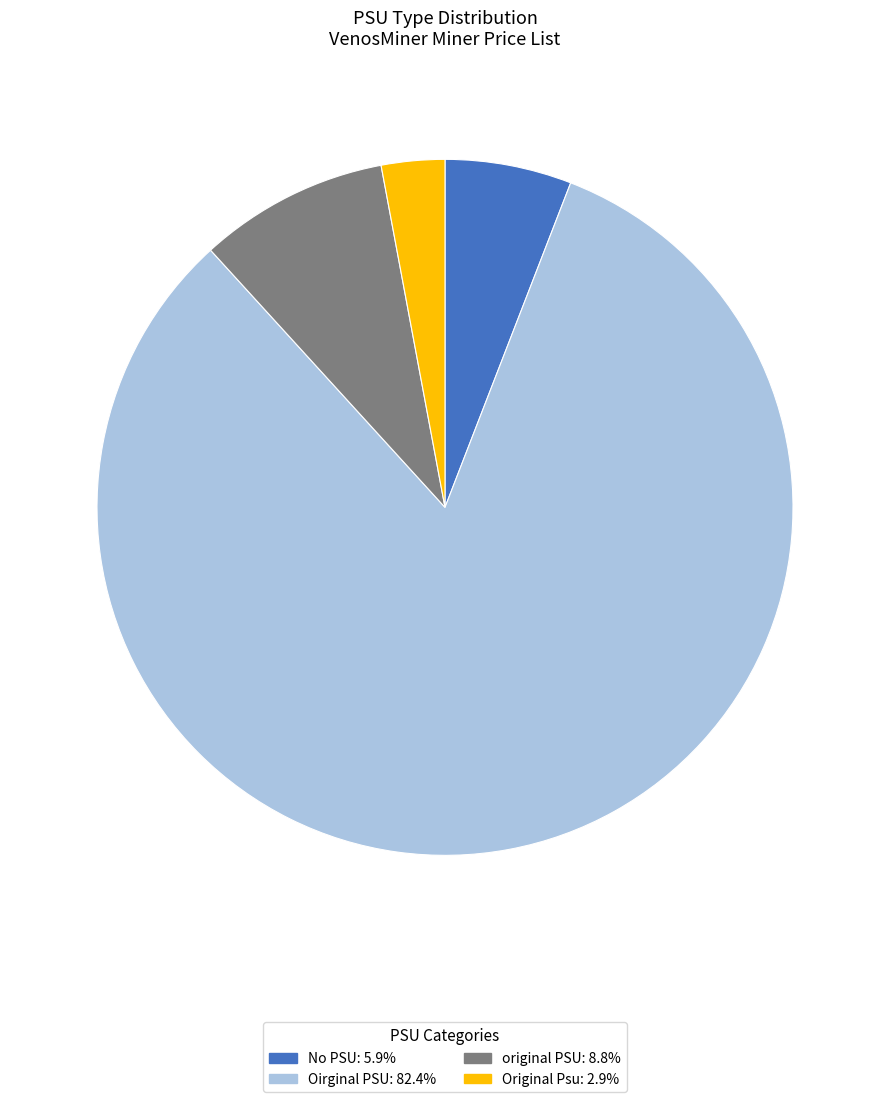

Is Original Psu: 2.9% the majority of the pie?

No